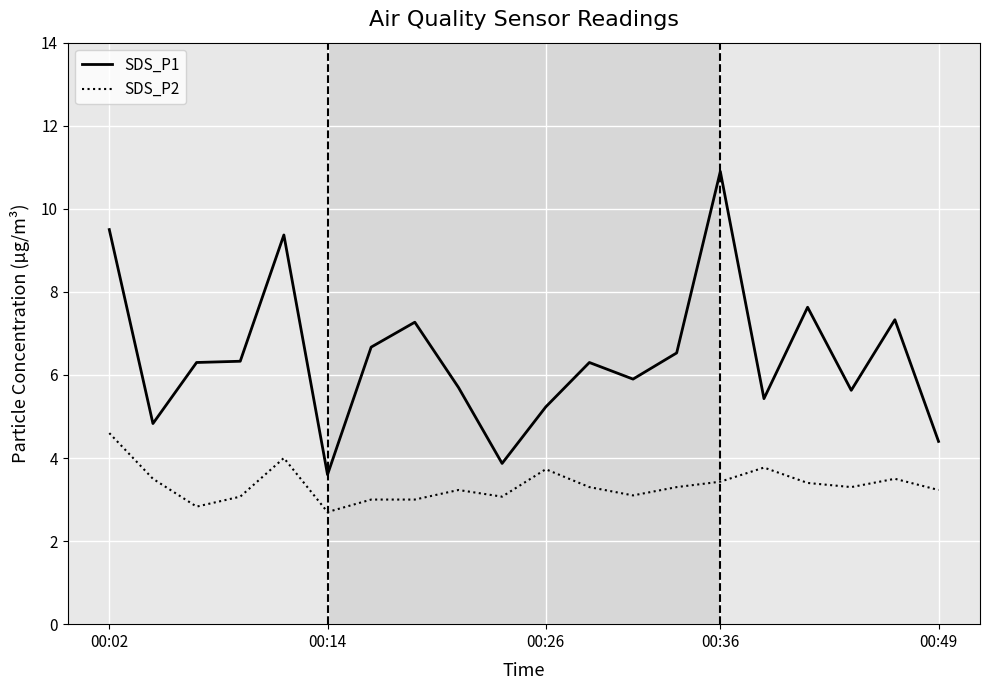

Which series has the largest total across all categories?

SDS_P1